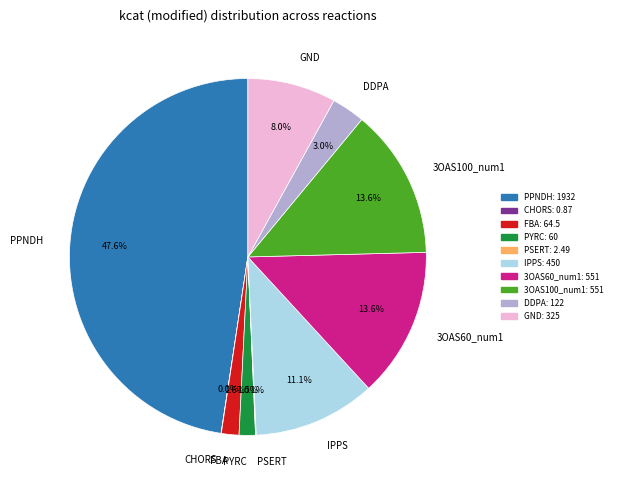

Do 3OAS100_num1 and 3OAS60_num1 together represent more than half of the pie?

No